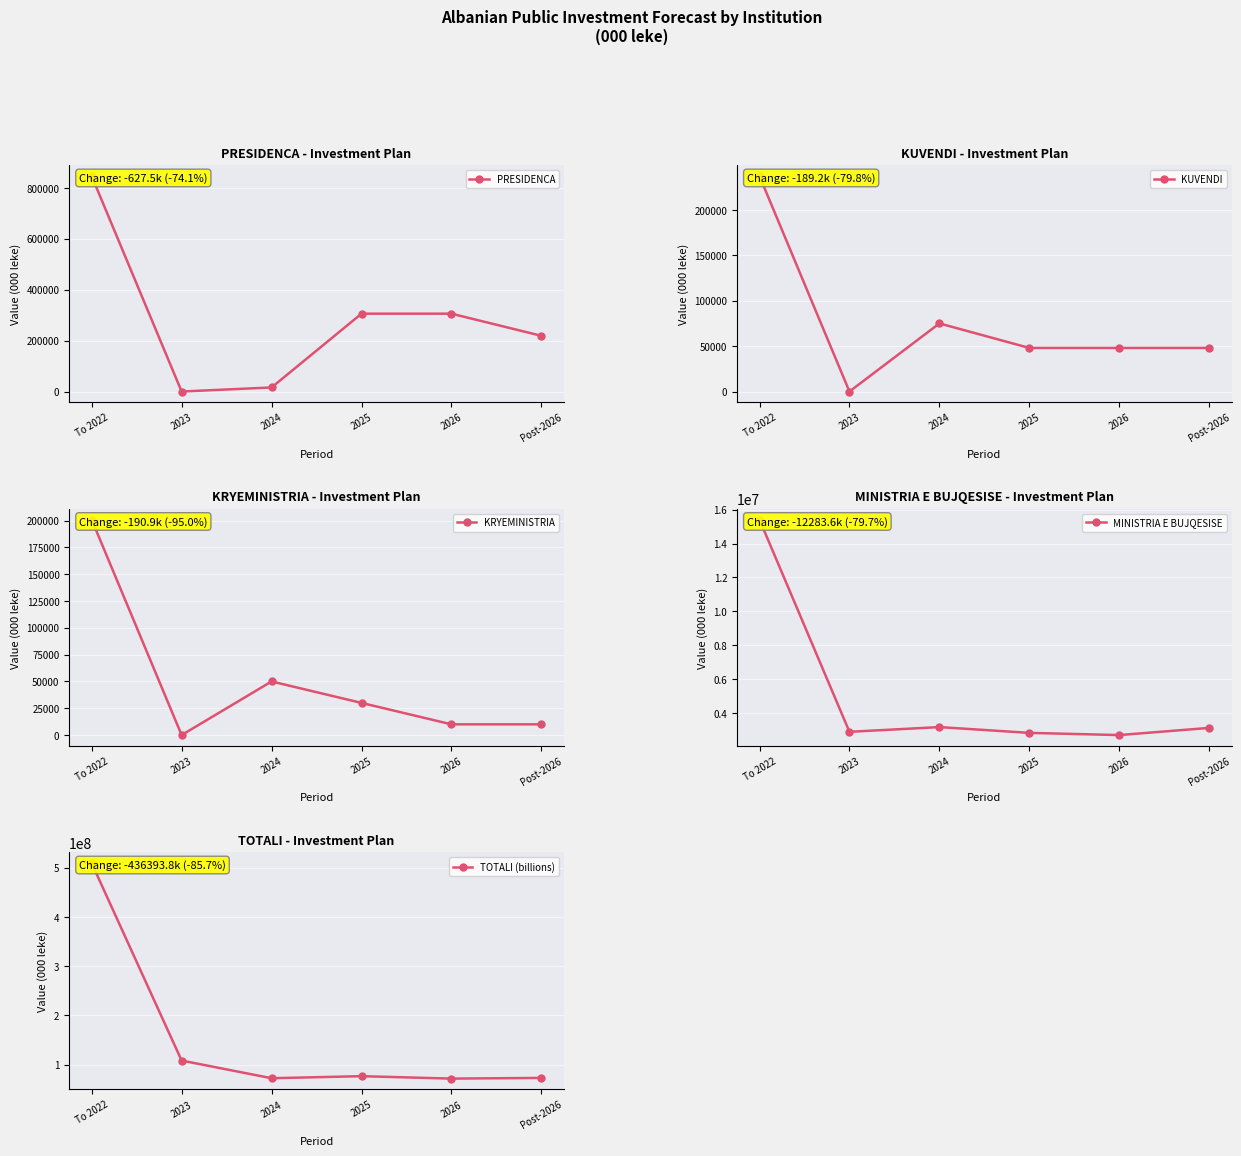

How many lines are shown in the chart?

5